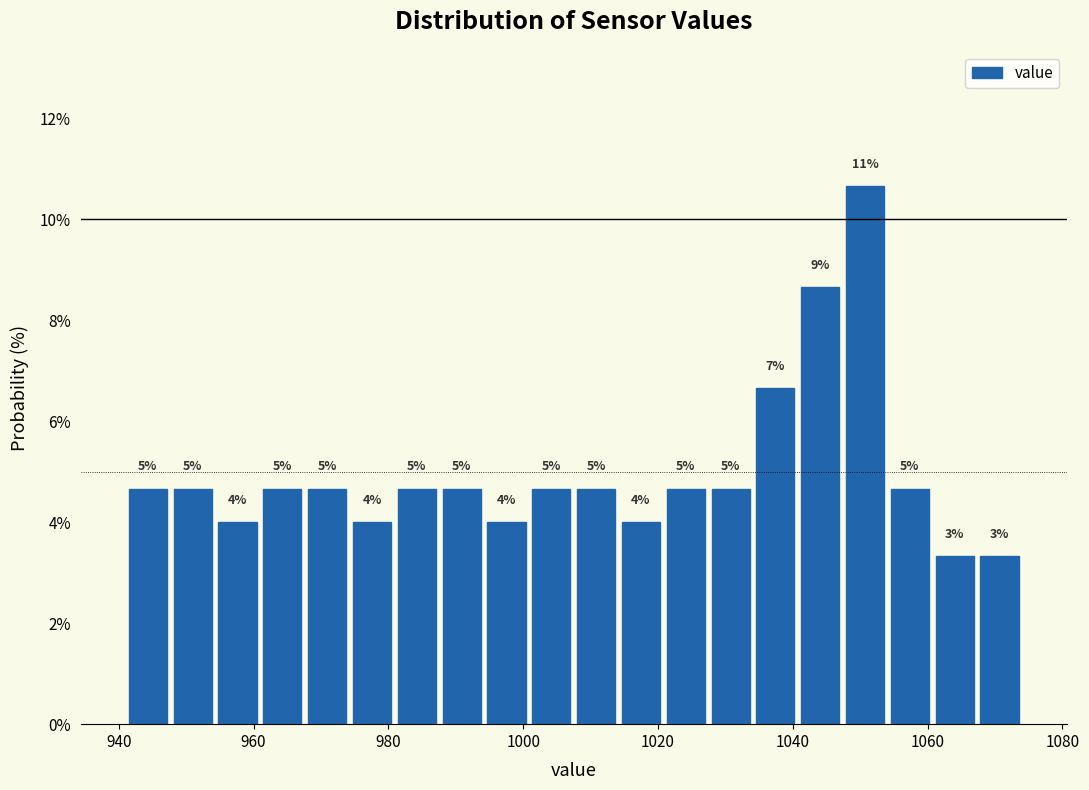

Around what value on the x-axis is the tallest bar? Give the approximate position of its centre, as read against the axis.

1050